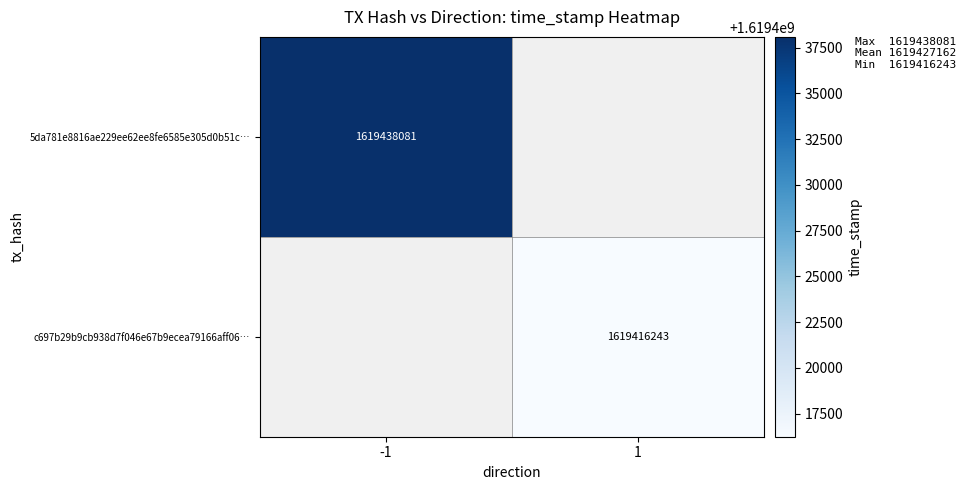

What is the maximum value shown in the chart?

1619438081.0